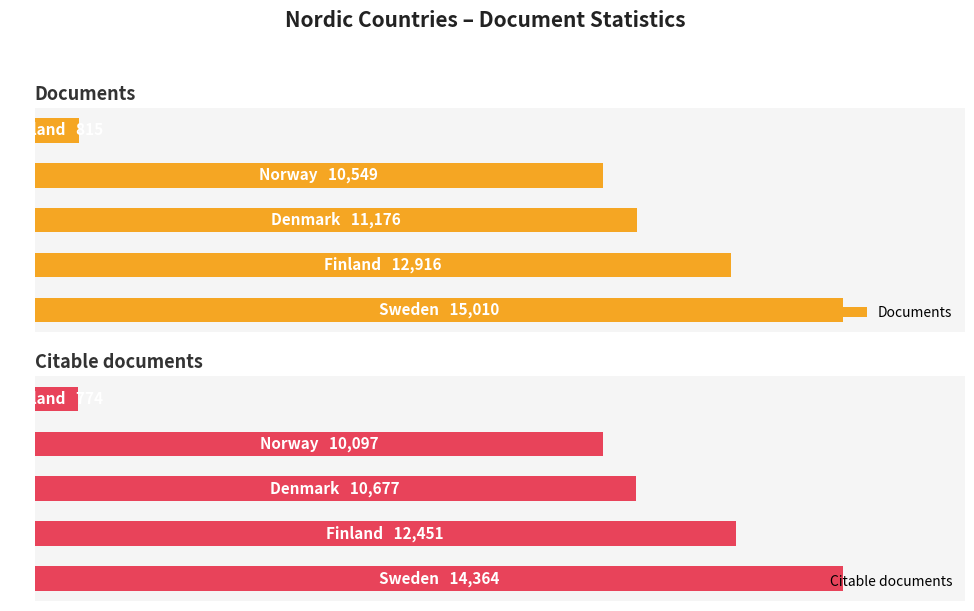

The value of Documents at 3 is 5155. True or false?

False